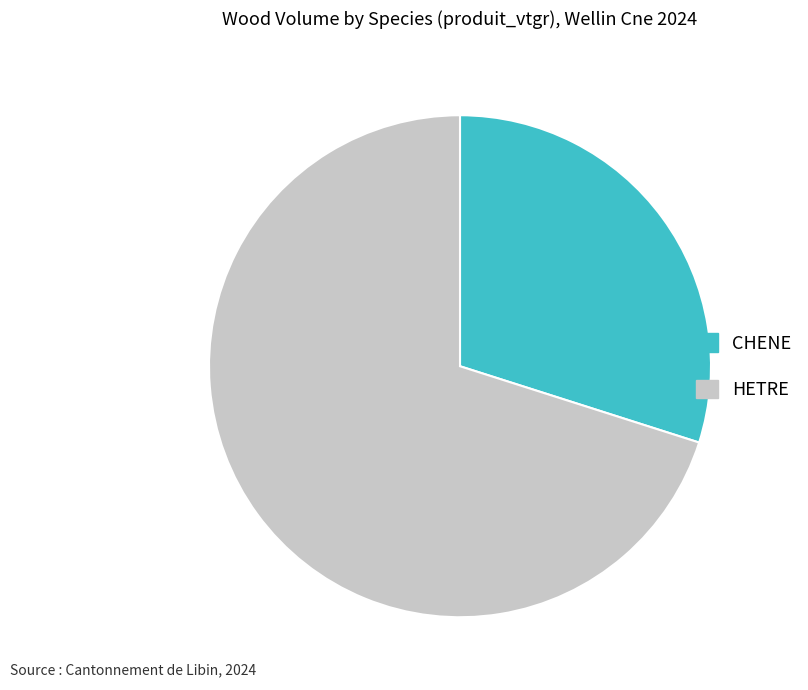

Does CHENE account for over 50% of the chart?

No